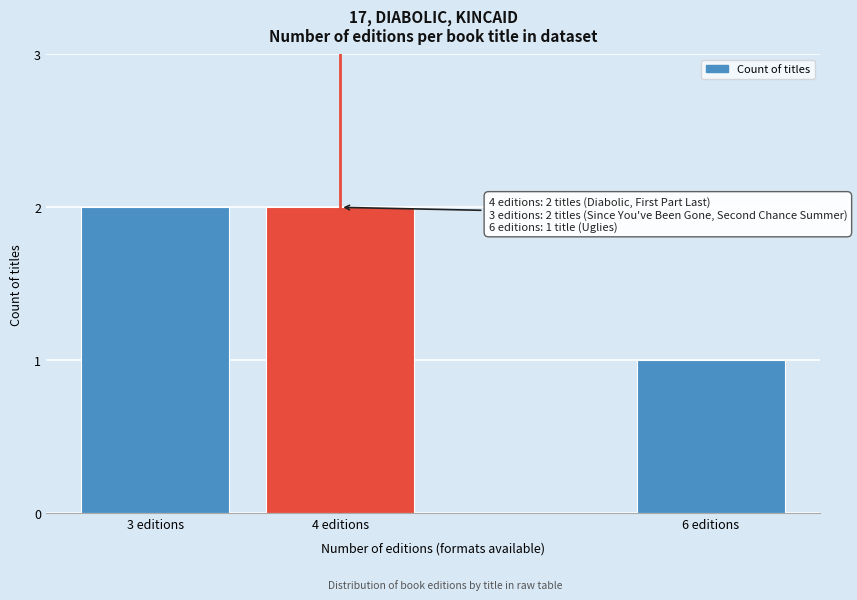

Reading left to right, extract all data points from this chart.

2	2	1